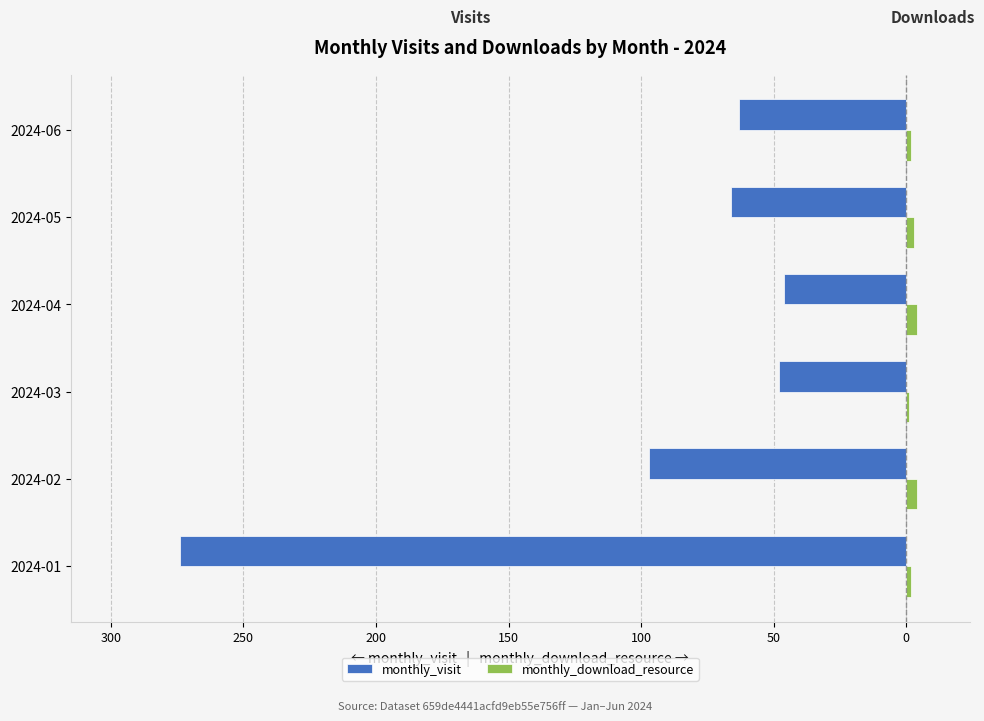

Reading left to right, extract all data points from this chart.

monthly_visit: -274	-97	-48	-46	-66	-63
monthly_download_resource: 2	4	1	4	3	2